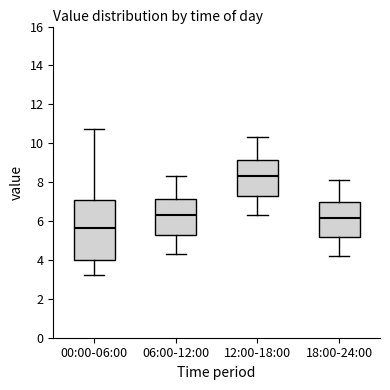

Reading left to right, transcribe this box plot: for each box, give where its median line is, the range the box spans, and where its two whiskers end, as read against the y-axis. The values are not printed on the chart, so give them approximately, as read against the axis.

00:00-06:00: median 5.6, box 4.0 to 7.0, whiskers 3.2 to 10.8
06:00-12:00: median 6.4, box 5.2 to 7.2, whiskers 4.4 to 8.4
12:00-18:00: median 8.4, box 7.2 to 9.2, whiskers 6.4 to 10.4
18:00-24:00: median 6.2, box 5.2 to 7.0, whiskers 4.2 to 8.2